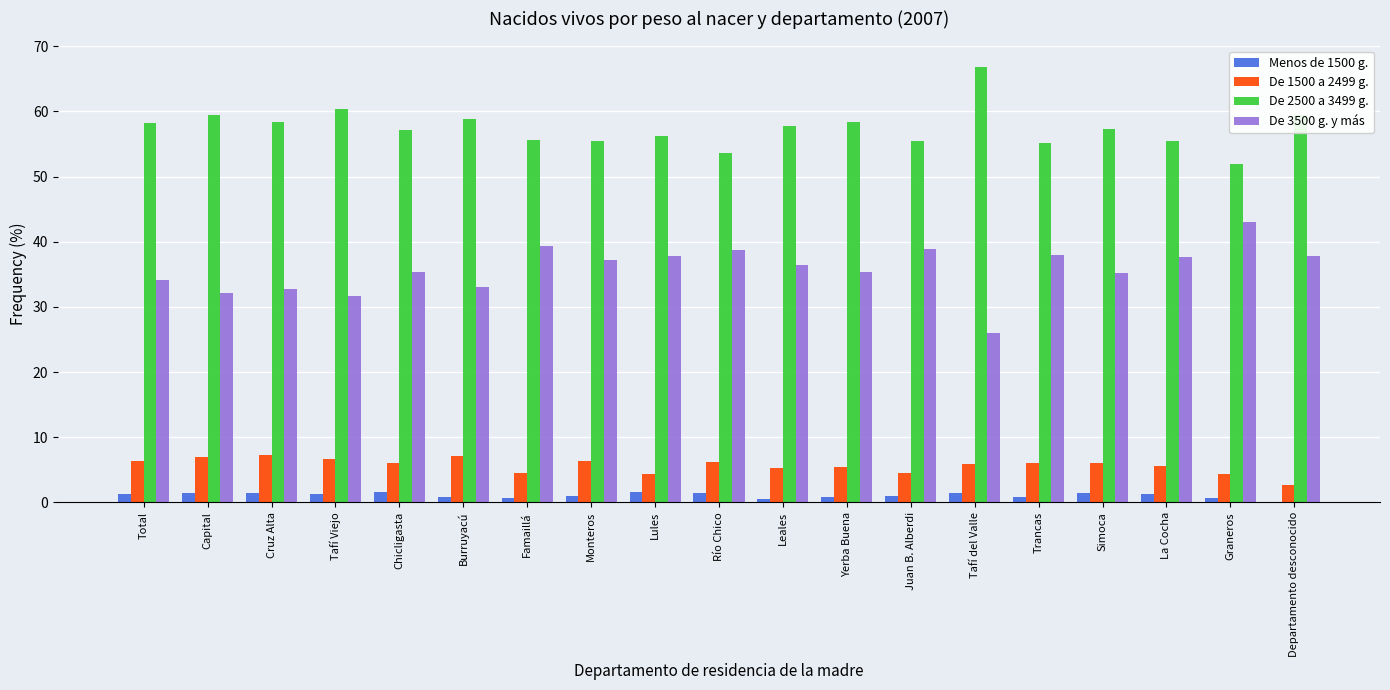

Which category has the highest value across all series?

Tafí del Valle